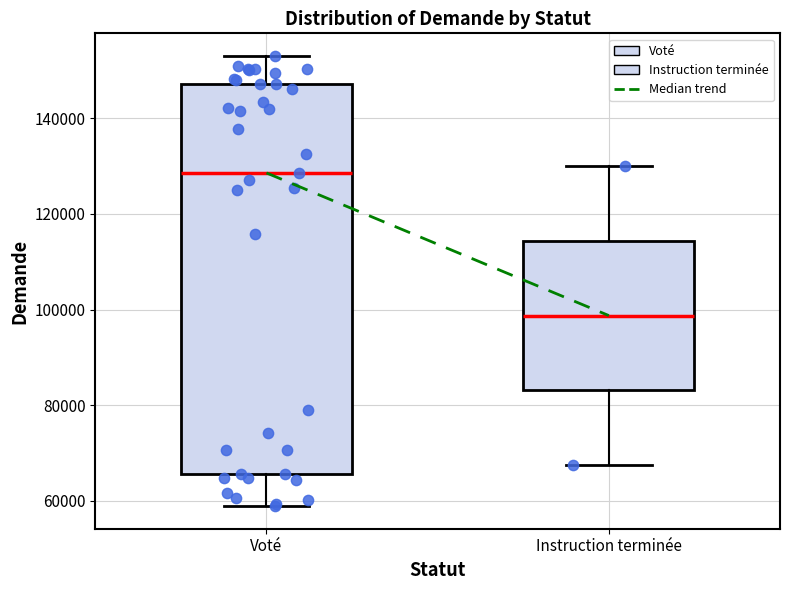

Which box has the lowest median line?

Instruction terminée